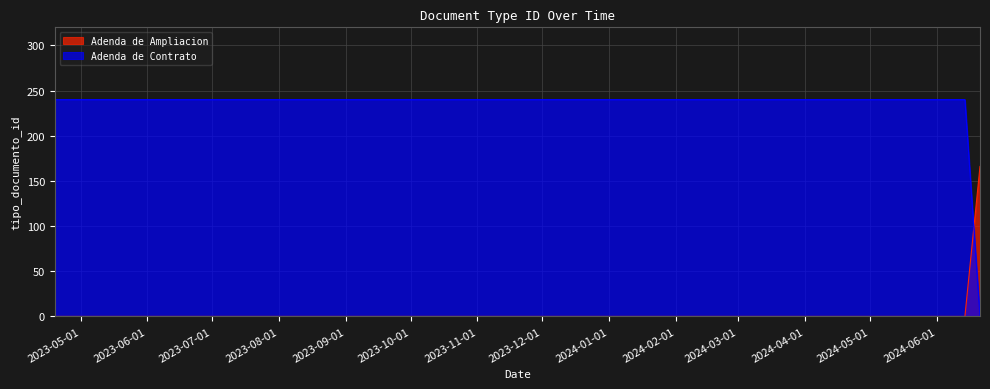

After their last crossing, which series has the higher values: Adenda de Ampliacion or Adenda de Contrato?

Adenda de Ampliacion